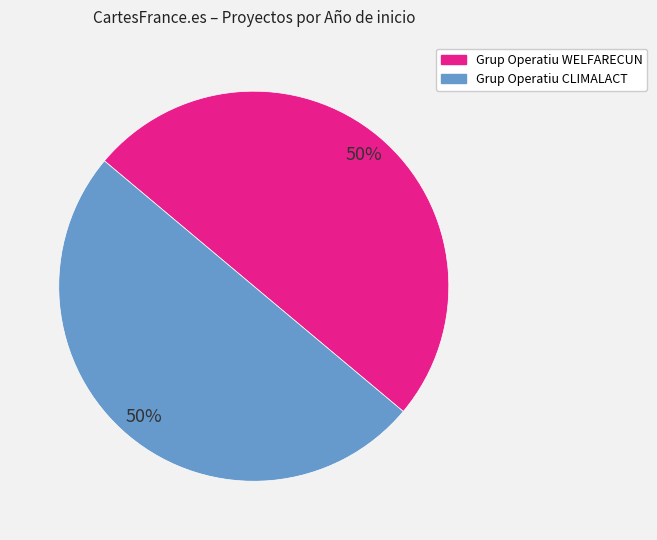

Do Grup Operatiu WELFARECUN and Grup Operatiu CLIMALACT together represent more than half of the pie?

Yes